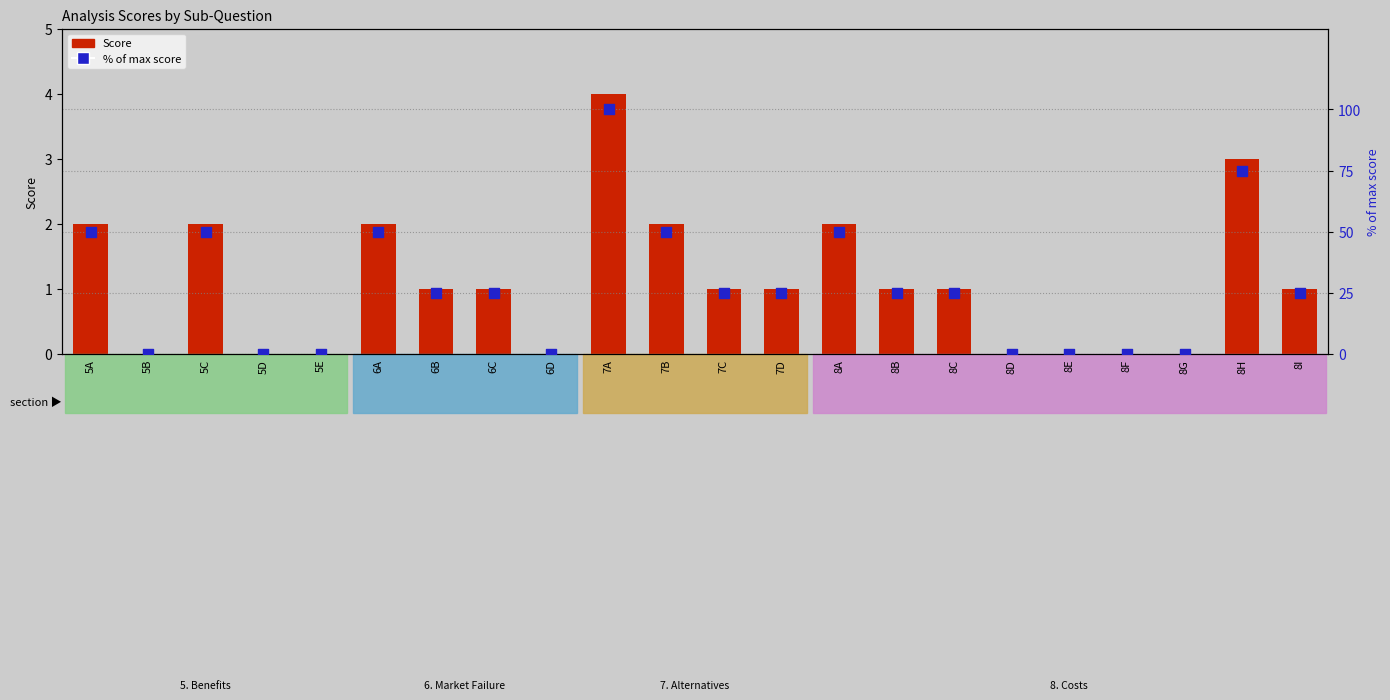

Which series contains the highest Y value?

% of max score